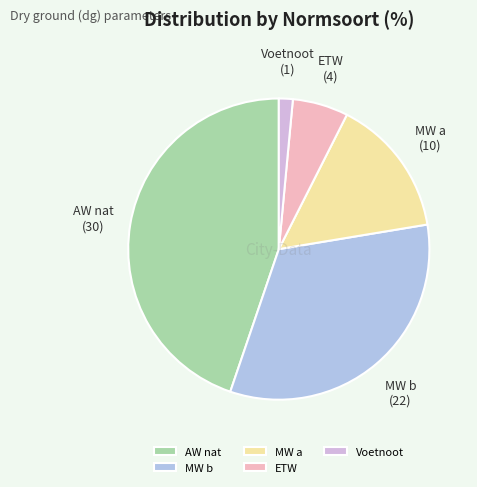

Rank the categories by value from highest to lowest.

AW nat, MW b, MW a, ETW, Voetnoot